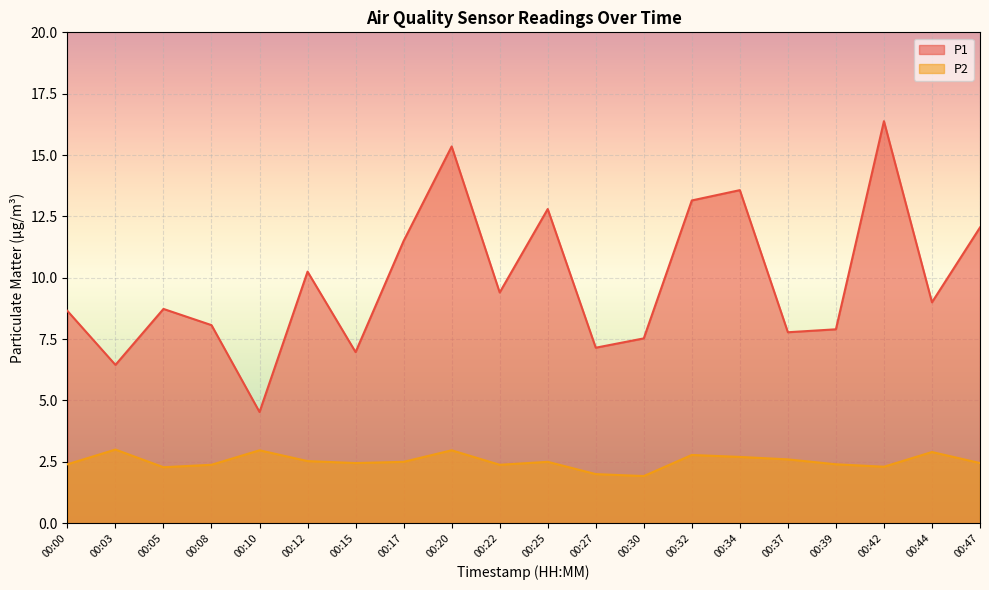

True or false: P1 has more than 0 interior local peaks.

True